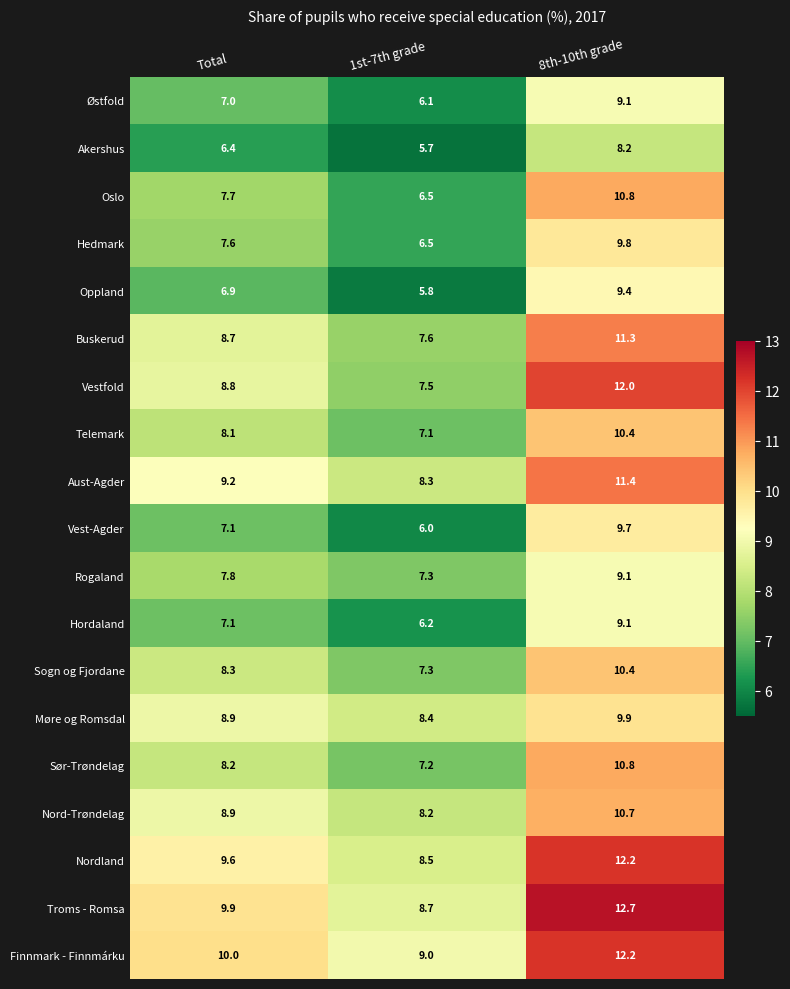

What is the difference between the highest and lowest values at 1st-7th grade?

3.3